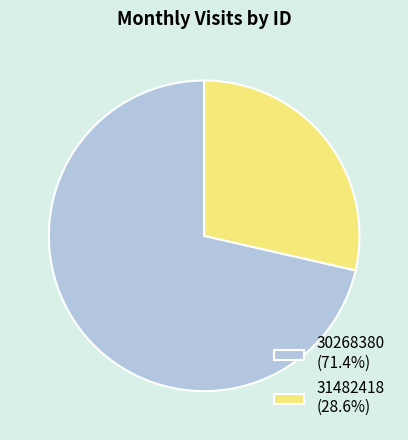

Approximately how many times larger is the value at 31482418 compared to 30268380?

0.4